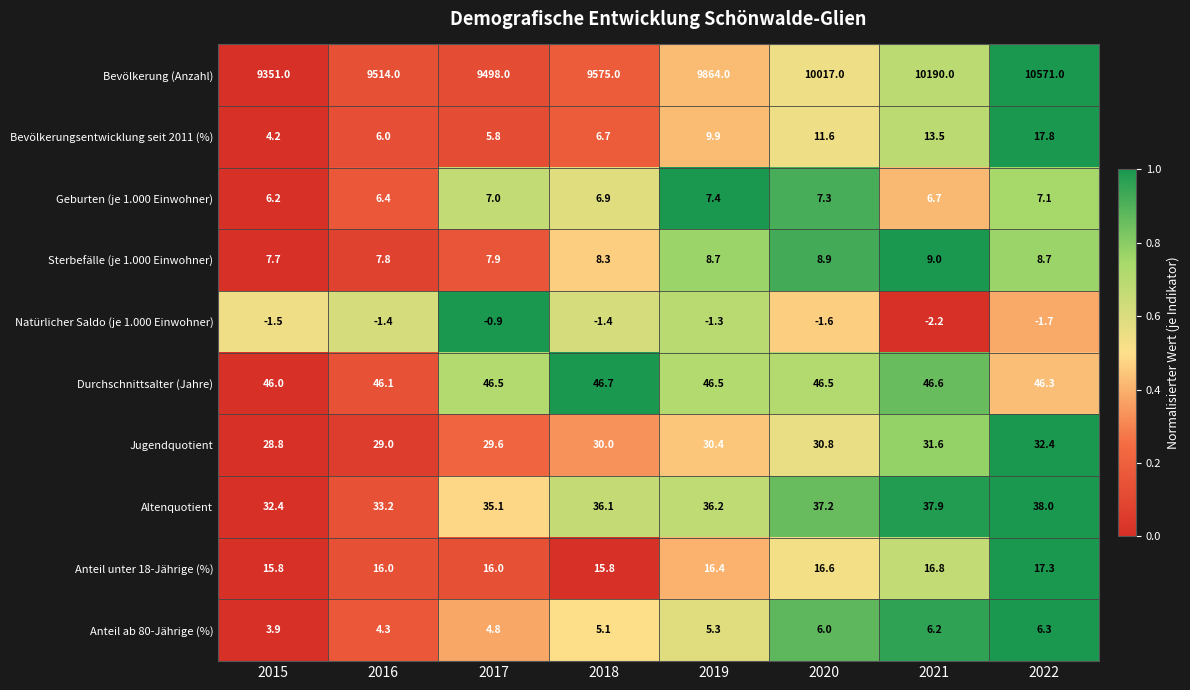

Where does the Altenquotient series first go above 36?

2018